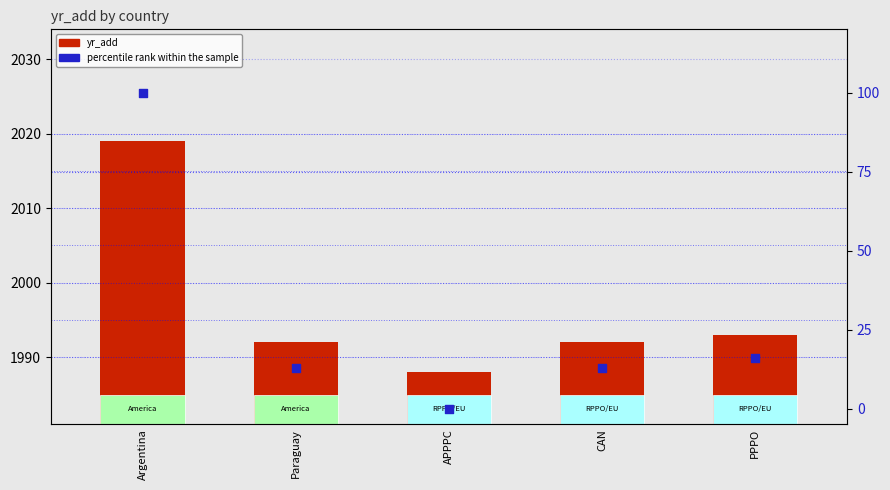

Is the value of yr_add at PPPO greater than the value of percentile rank within the sample at CAN?

Yes